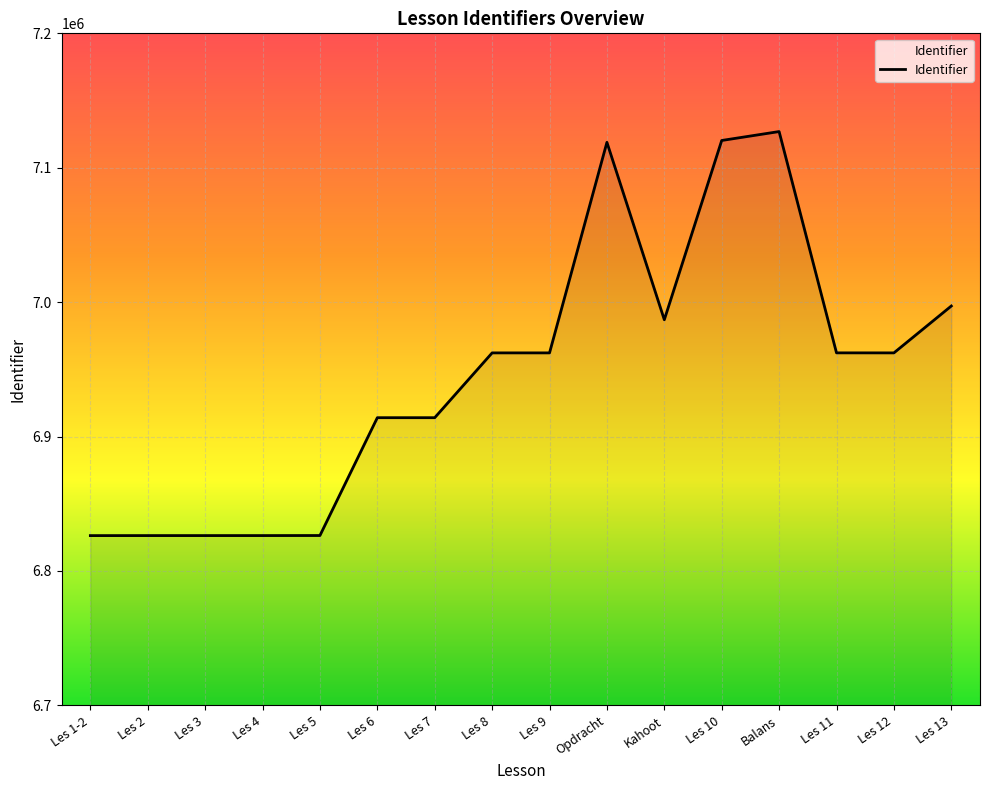

What is the greatest value displayed?

7126921